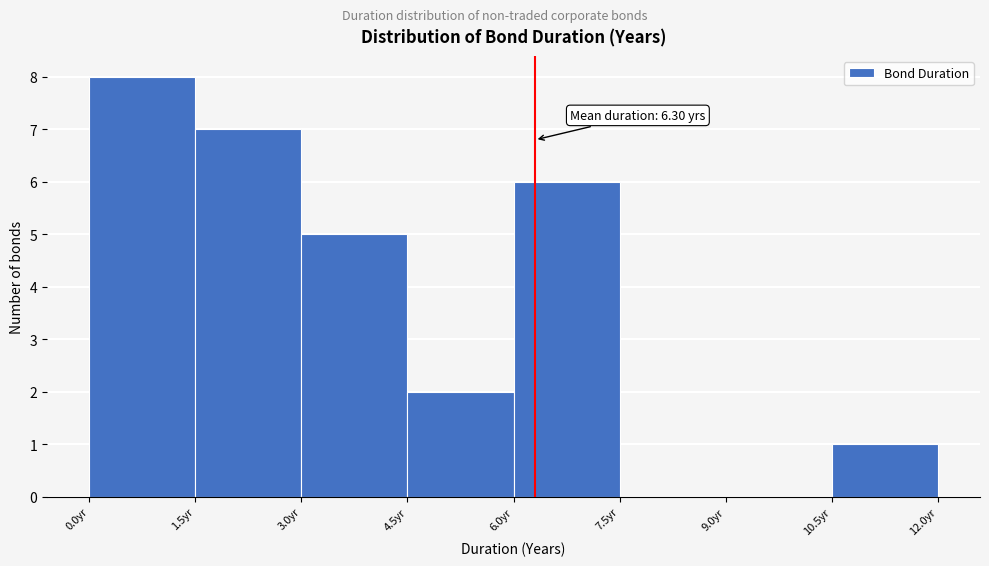

Over which range of the x-axis is the bar tallest?

0.0 to 1.5